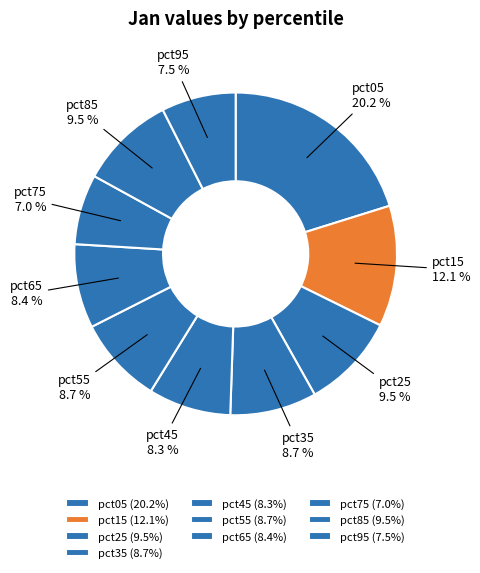

To the nearest percent, what is the average slice percentage?

10%